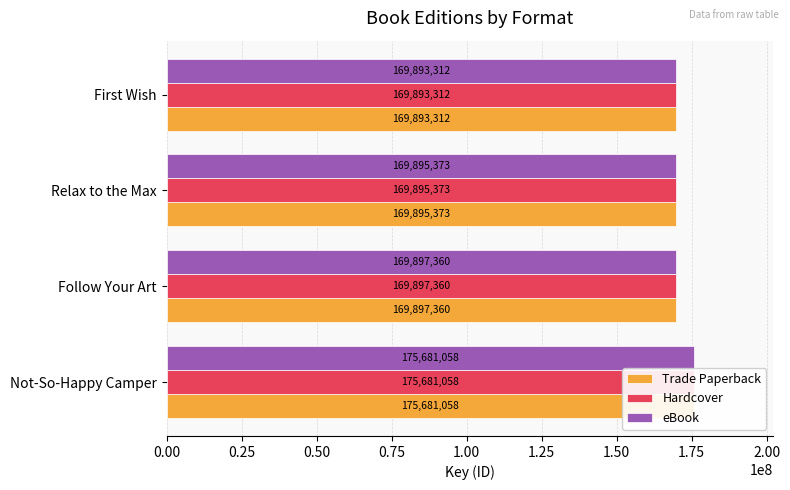

What is the average value of the Hardcover series?

171341776